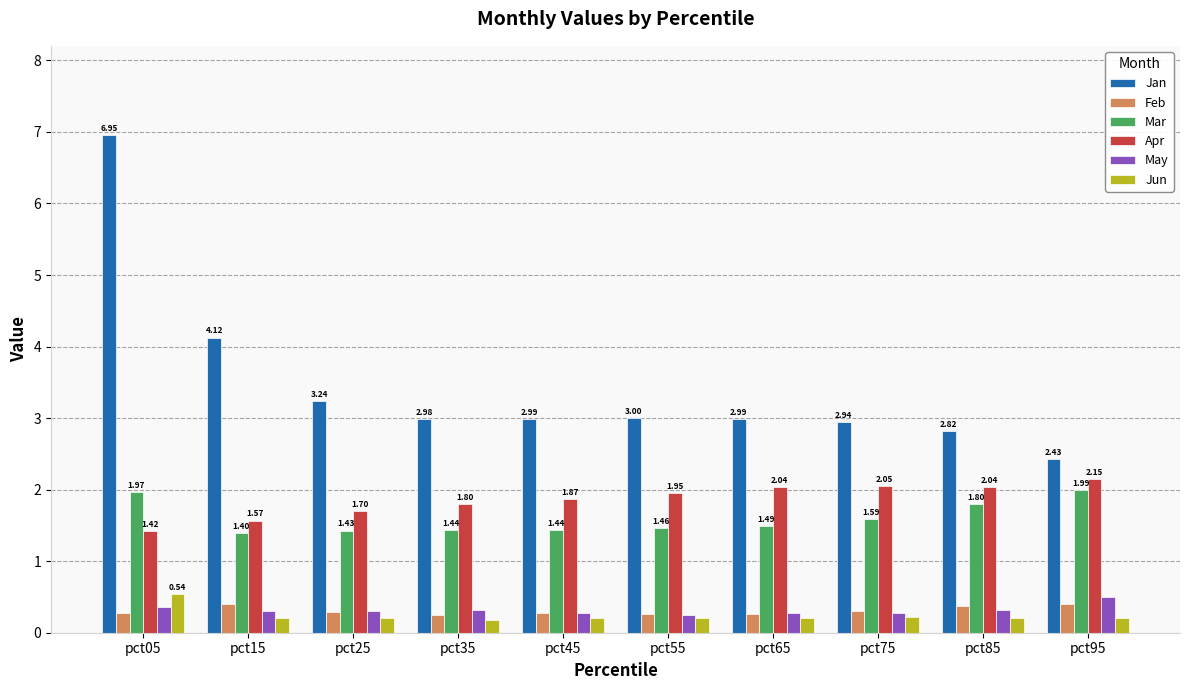

At how many categories does at least one series exceed 3?

3